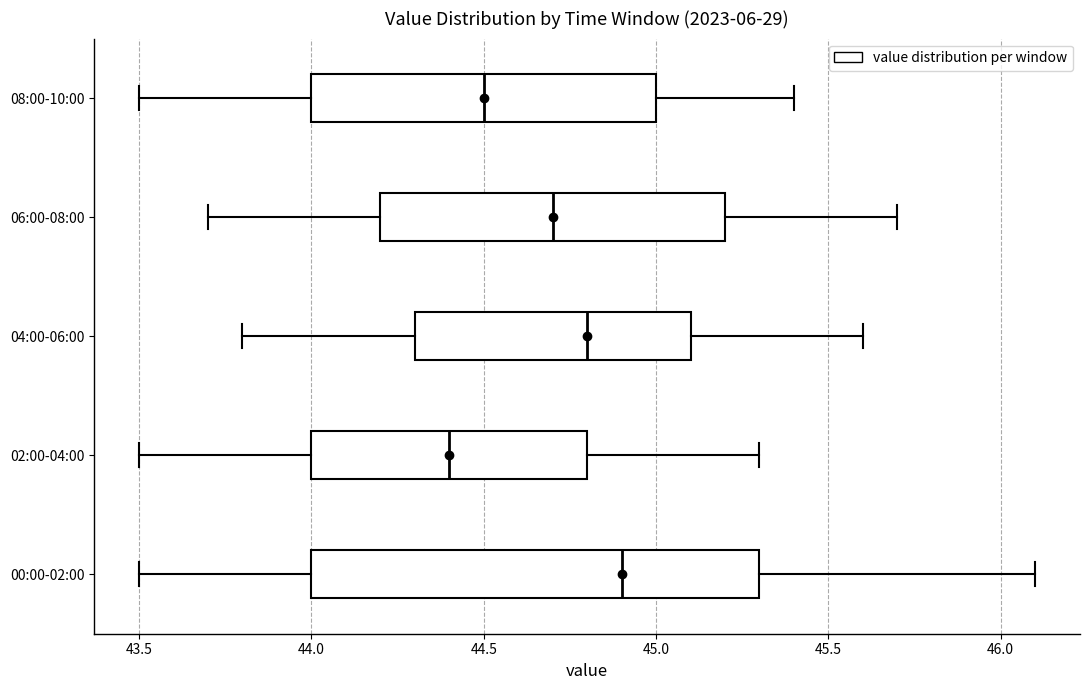

Reading bottom to top, transcribe this box plot: for each box, give where its median line is, the range the box spans, and where its two whiskers end, as read against the x-axis. The values are not printed on the chart, so give them approximately, as read against the axis.

00:00-02:00: median 44.9, box 44.0 to 45.3, whiskers 43.5 to 46.1
02:00-04:00: median 44.4, box 44.0 to 44.8, whiskers 43.5 to 45.3
04:00-06:00: median 44.8, box 44.3 to 45.1, whiskers 43.8 to 45.6
06:00-08:00: median 44.7, box 44.2 to 45.2, whiskers 43.7 to 45.7
08:00-10:00: median 44.5, box 44.0 to 45.0, whiskers 43.5 to 45.4